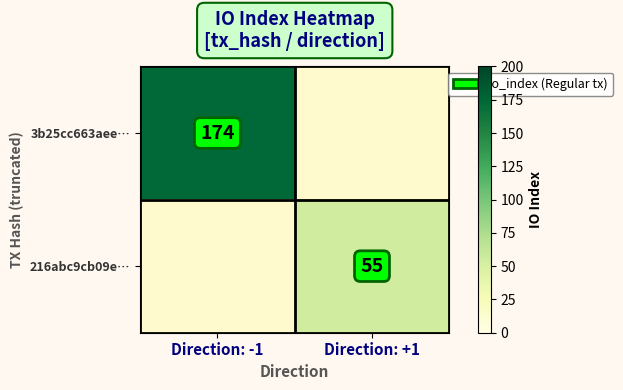

Is the value of 3b25cc663aee… at Direction: -1 greater than the value of 216abc9cb09e… at Direction: +1?

Yes